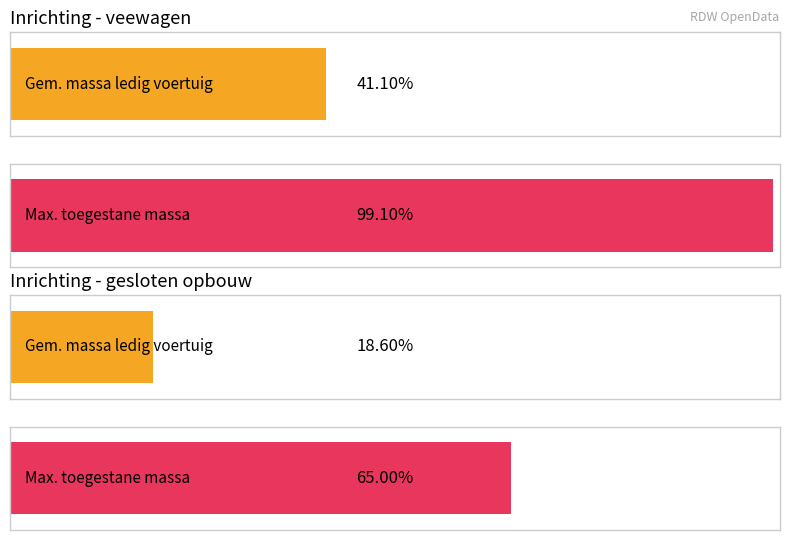

The value of Maximum utilization at 7 is 435. True or false?

False